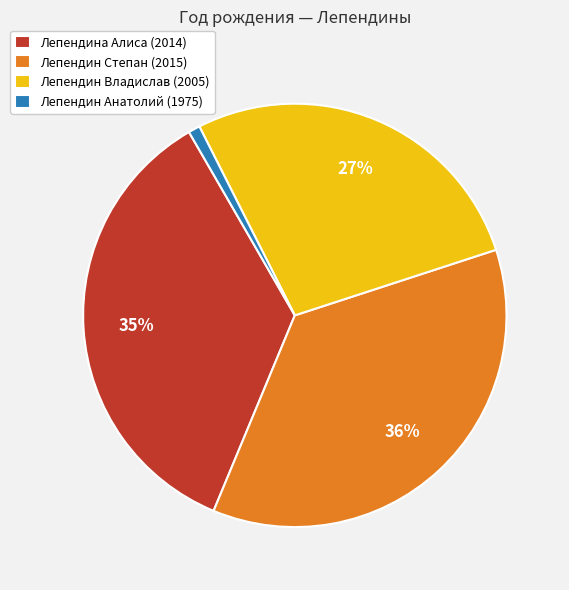

How many segments does this pie chart have?

4